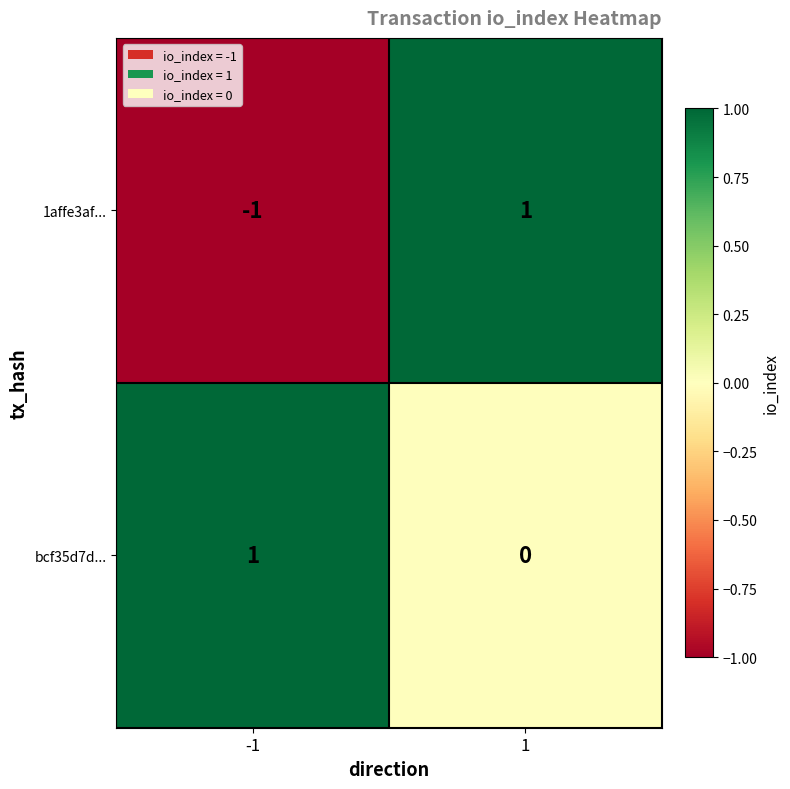

Which series has the widest spread of values?

1affe3af...